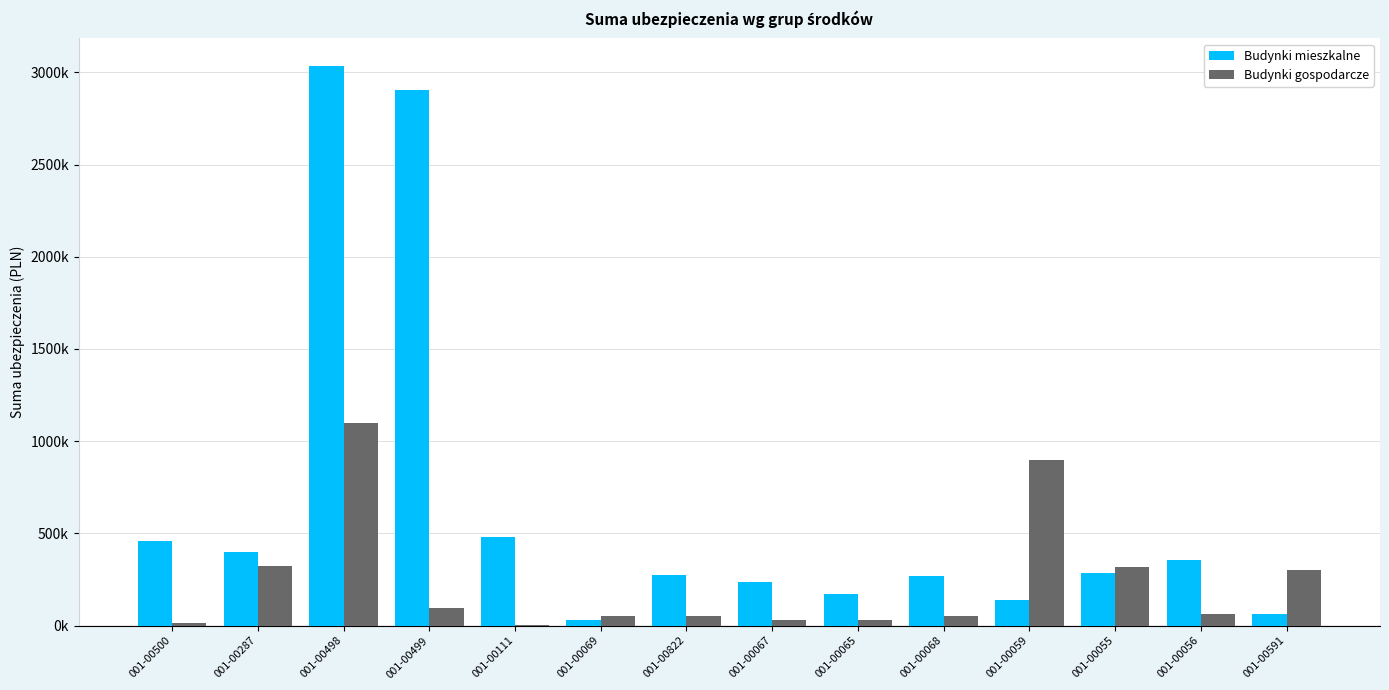

Reading left to right, extract all data points from this chart.

Budynki mieszkalne: 460000	400000	3033000	2904000	481800	30000	273009	234300	171600	270000	140000	283000	356400	61050
Budynki gospodarcze: 13031	321953	1100000	96000	3898	50000	50000	30000	30000	50000	900000	320000	60000	300000